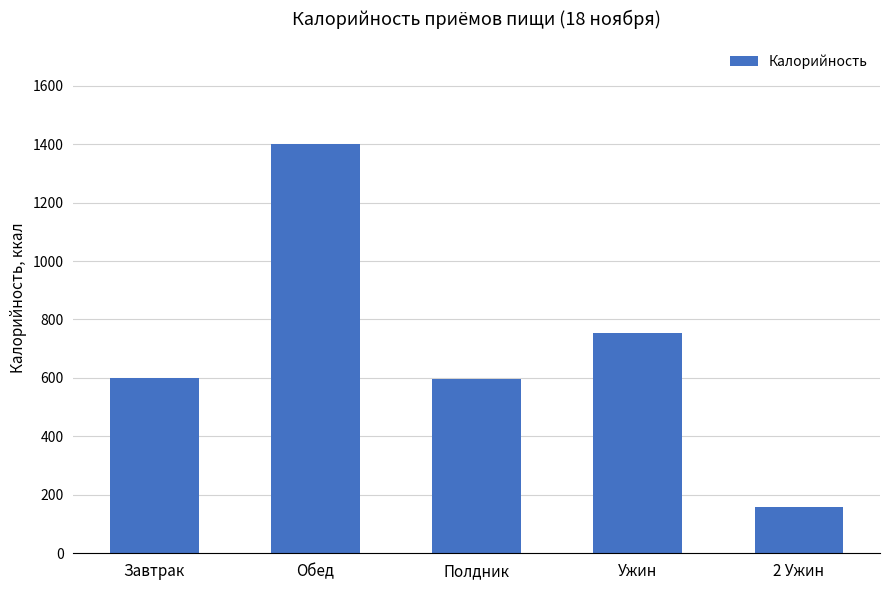

What is the difference between the values at Ужин and Обед?

644.7